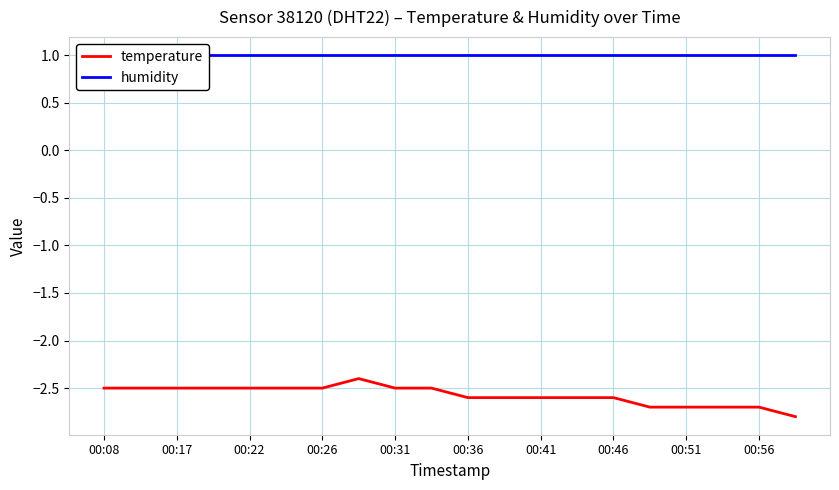

Reading left to right, list all the values displayed in this chart.

temperature: -2.5	-2.5	-2.5	-2.5	-2.5	-2.5	-2.5	-2.4	-2.5	-2.5	-2.6	-2.6	-2.6	-2.6	-2.6	-2.7	-2.7	-2.7	-2.7	-2.8
humidity: 1.0	1.0	1.0	1.0	1.0	1.0	1.0	1.0	1.0	1.0	1.0	1.0	1.0	1.0	1.0	1.0	1.0	1.0	1.0	1.0